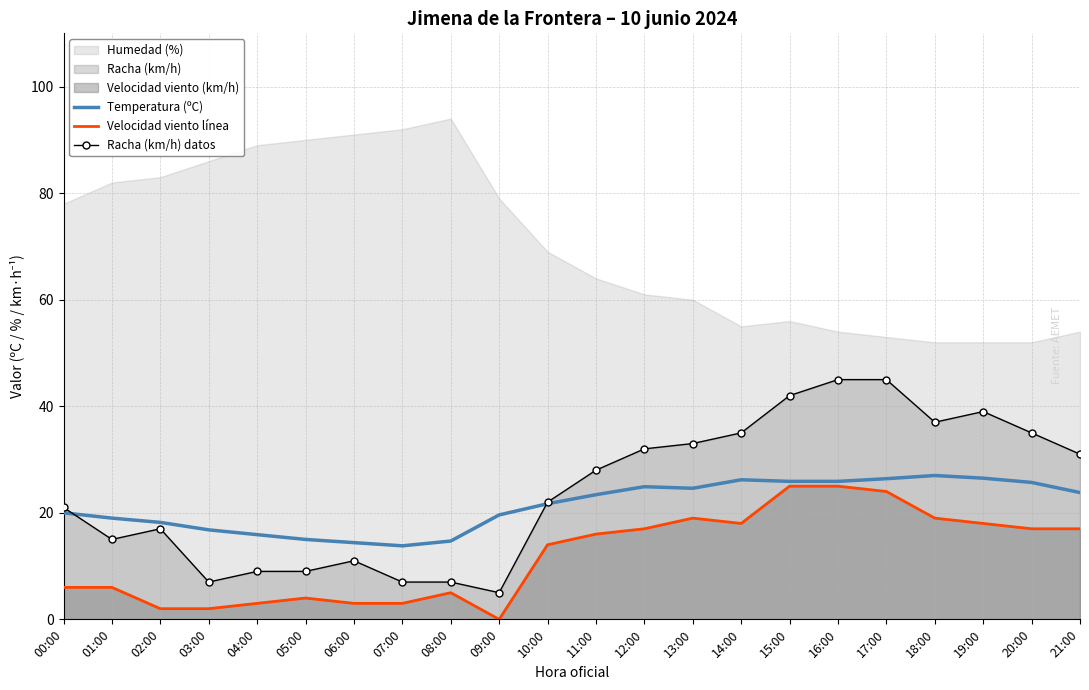

At which label does Velocidad viento línea reach its minimum?

09:00